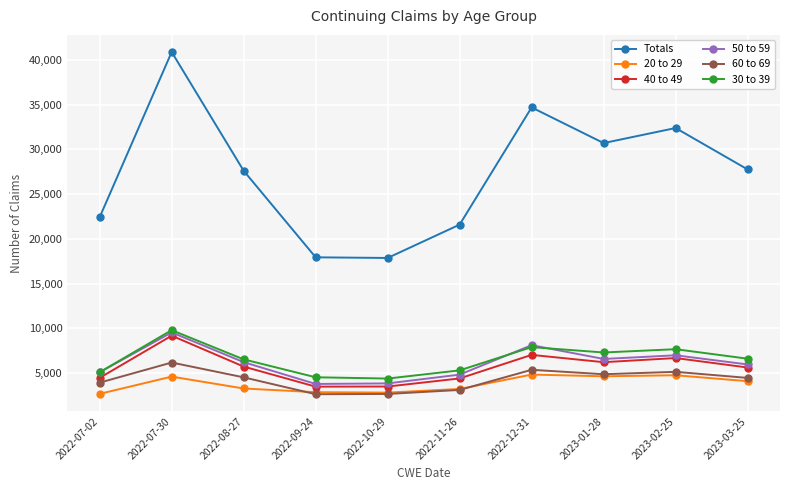

What are all the series names shown in the legend?

Totals, 20 to 29, 40 to 49, 50 to 59, 60 to 69, 30 to 39